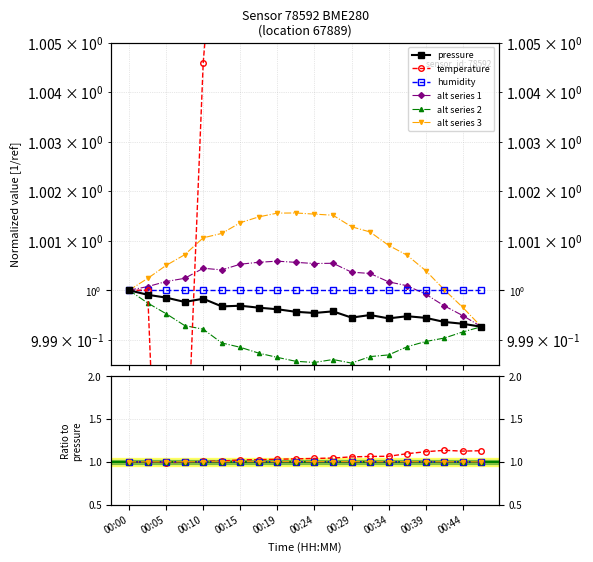

Where is temperature nearest to the value 1?

00:00